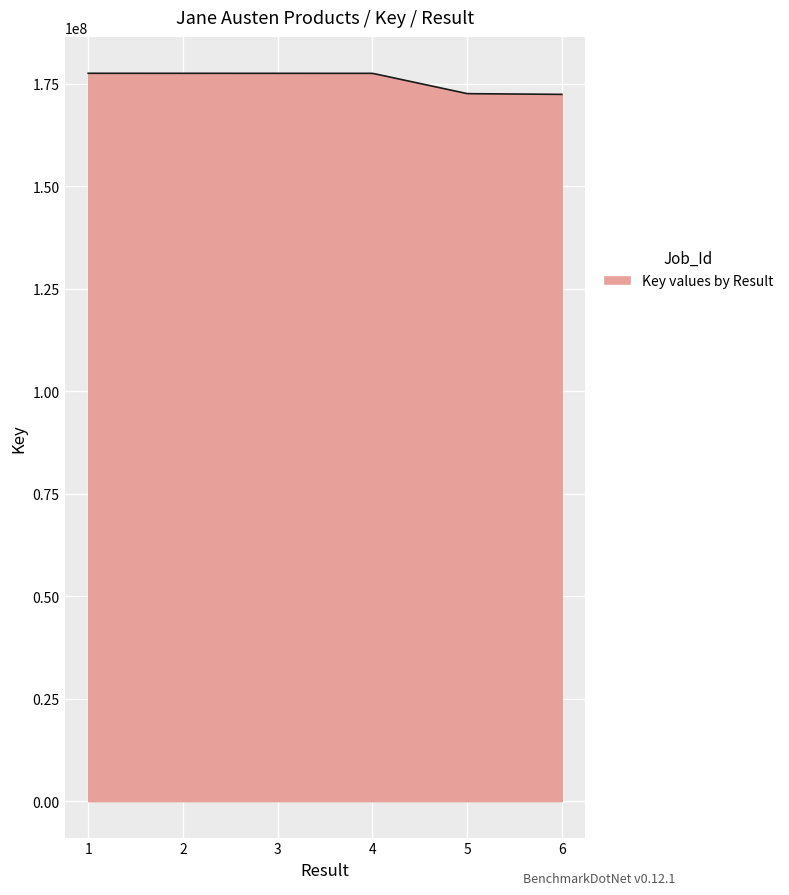

True or false: there are more than 0 points higher than both neighbors.

True